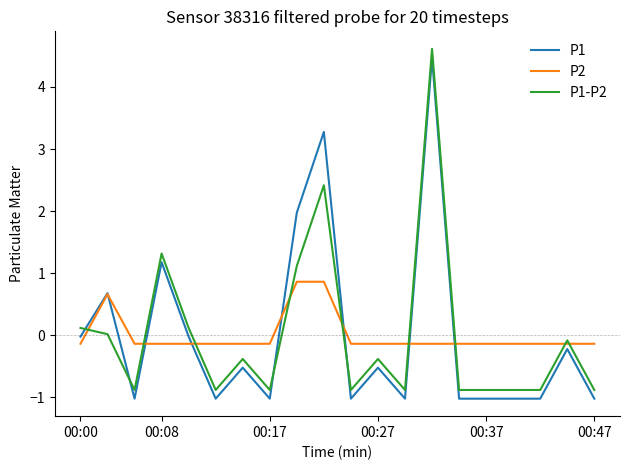

What is the maximum value for P1?

4.5